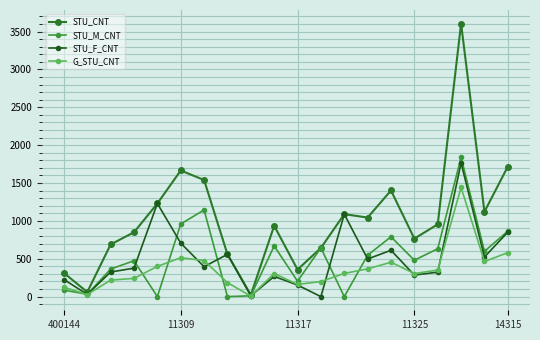

How many data points in STU_CNT are less than 955?

10